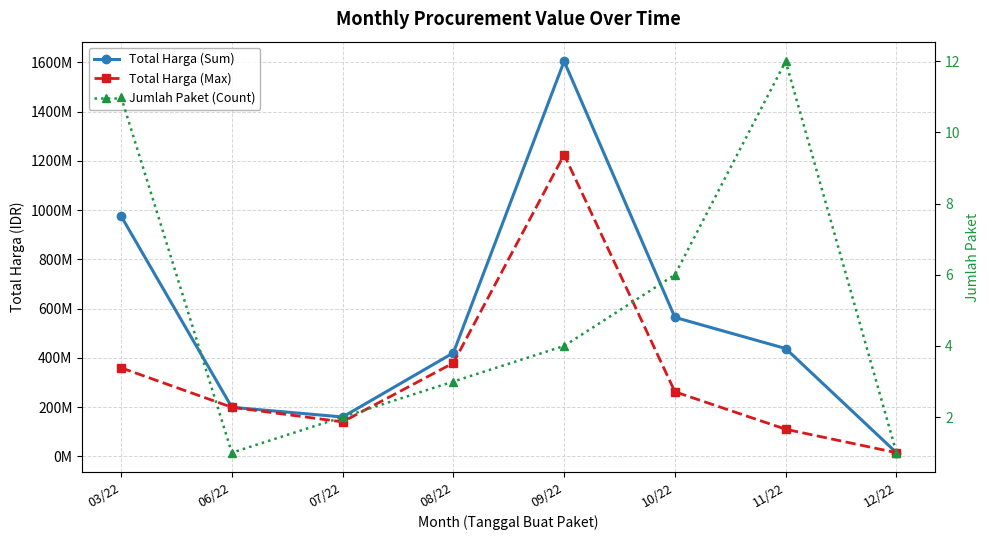

Between 08/22 and 10/22, which series saw the biggest shift?

Total Harga (Sum)